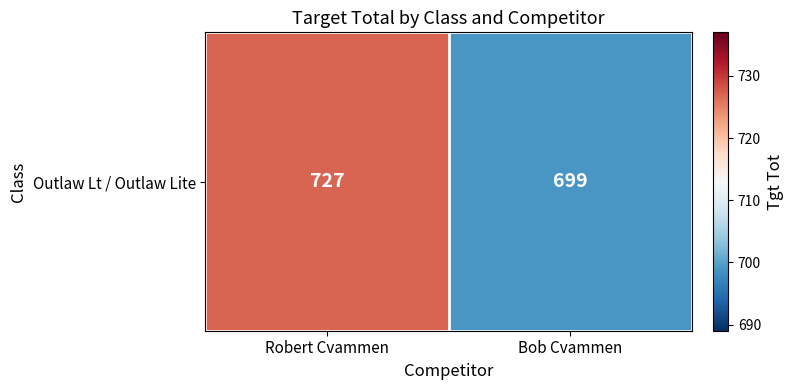

What is the average value?

713